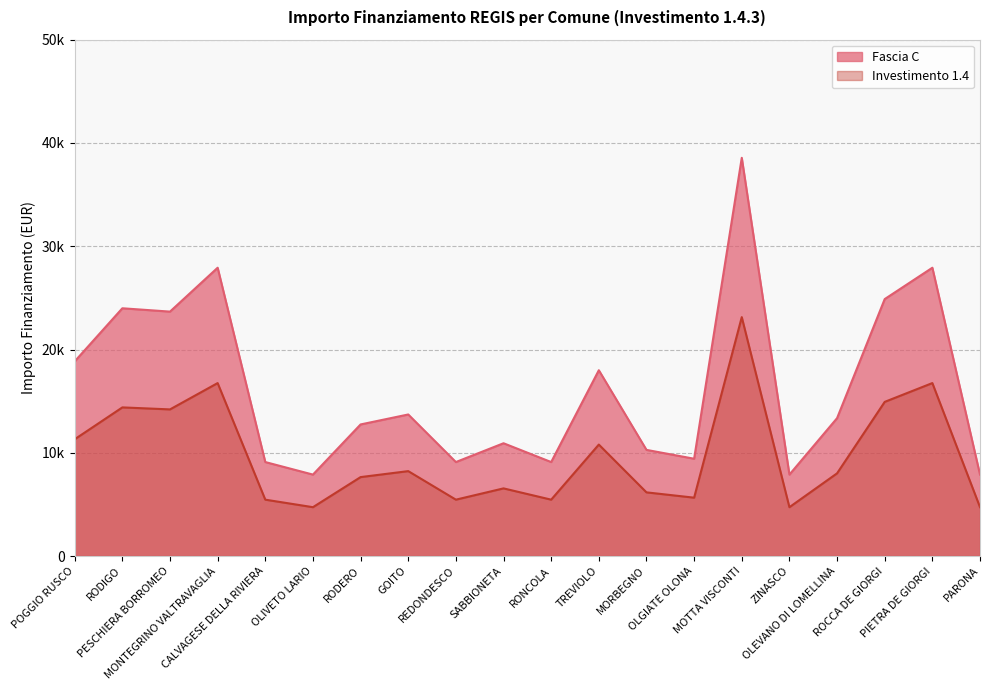

Between TREVIOLO and OLEVANO DI LOMELLINA, which is larger?

TREVIOLO